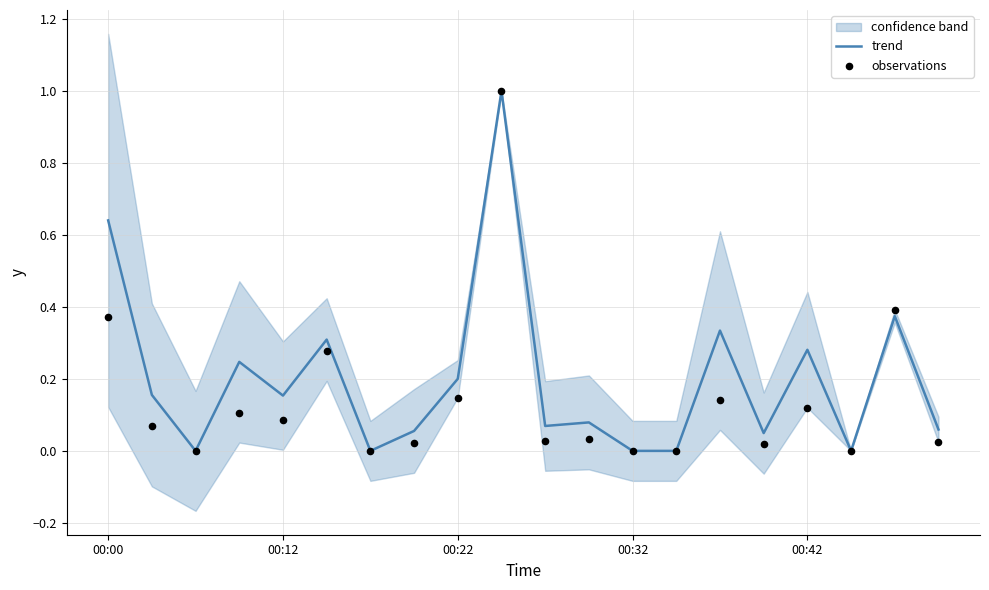

The value of trend at 00:42 is 0.1. True or false?

False